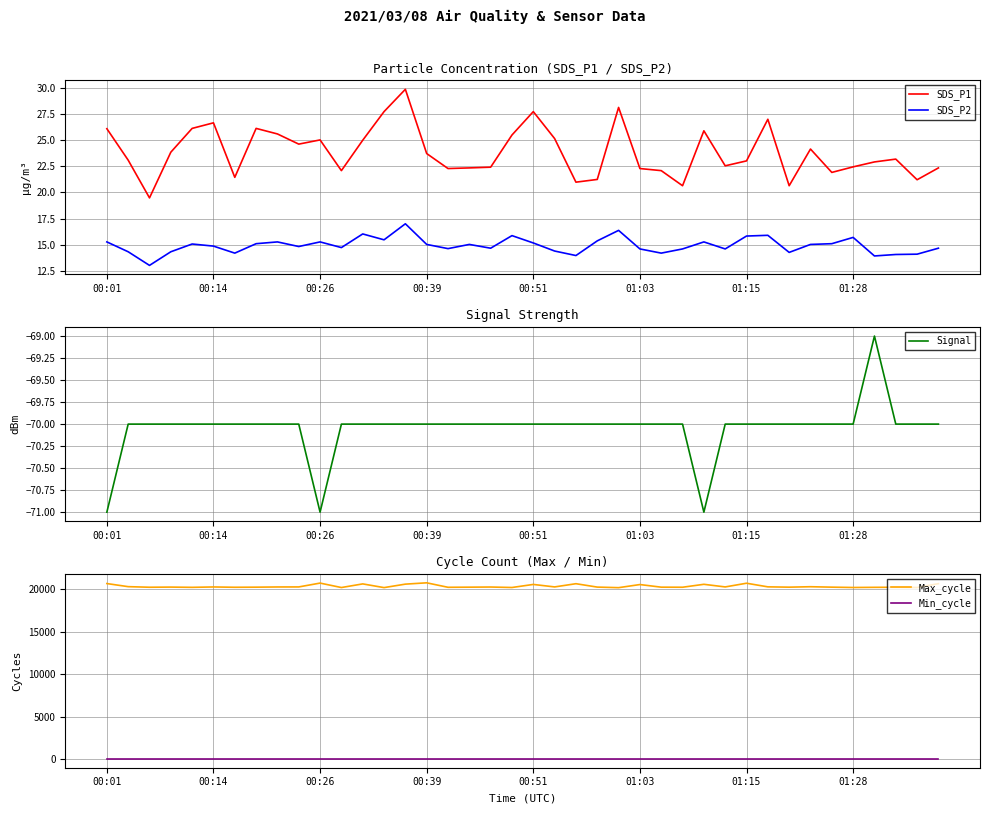

How many data points in SDS_P1 are less than 23?

18